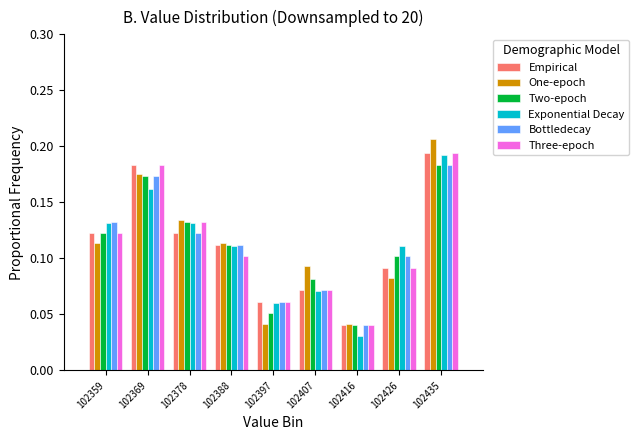

What is the height of the One-epoch bar covering 102383 to 102393 on the x-axis? Neither the bar edges nor the heights are printed on the chart, so give them approximately, as read against the axes.

0.115